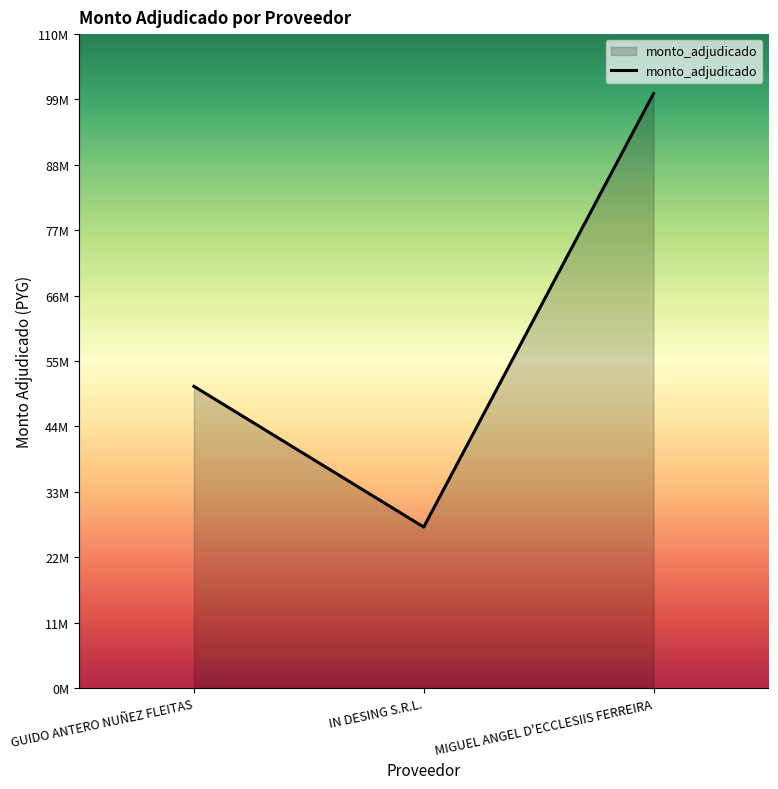

Does the chart display data point markers on the line(s)?

No